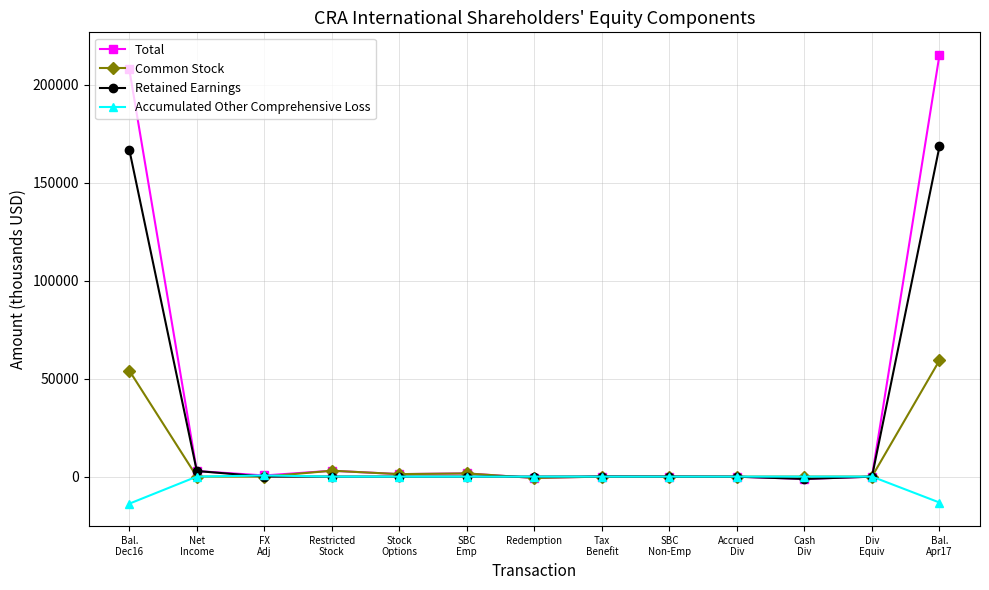

Between Bal.
Dec16 and Accrued
Div, which series saw the biggest shift?

Total